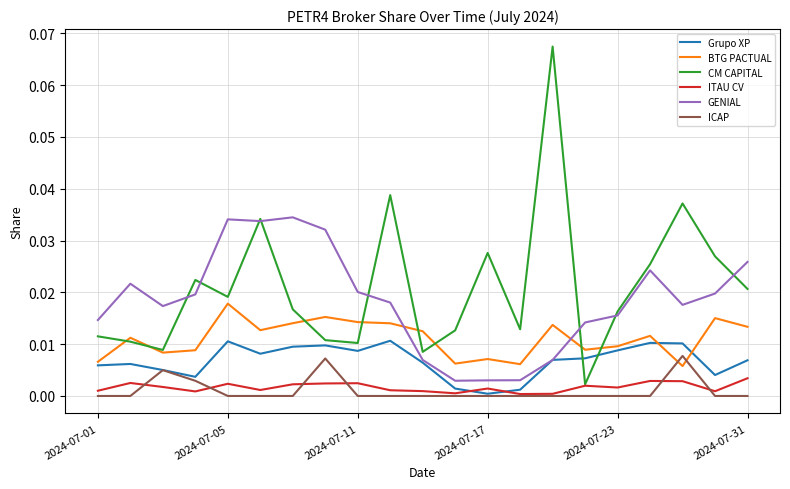

What are all the series names shown in the legend?

Grupo XP, BTG PACTUAL, CM CAPITAL, ITAU CV, GENIAL, ICAP